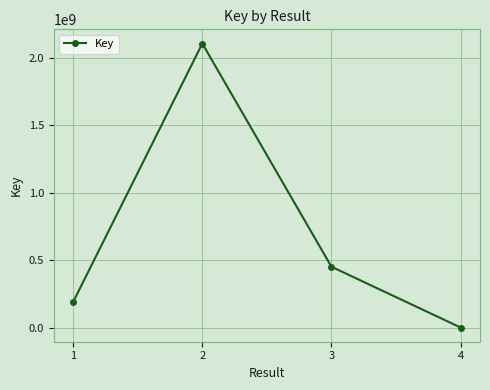

What is the value of the 1st point from the left?

190491591